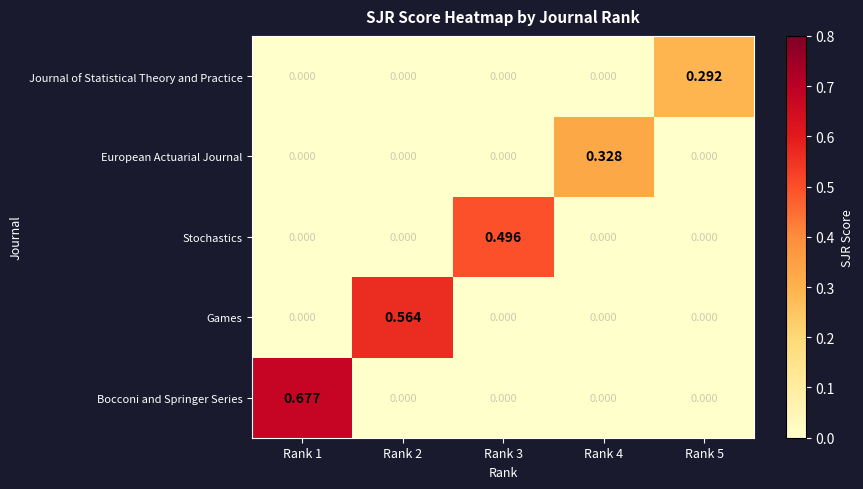

Is the value of Games at Rank 5 greater than the value of European Actuarial Journal at Rank 4?

No